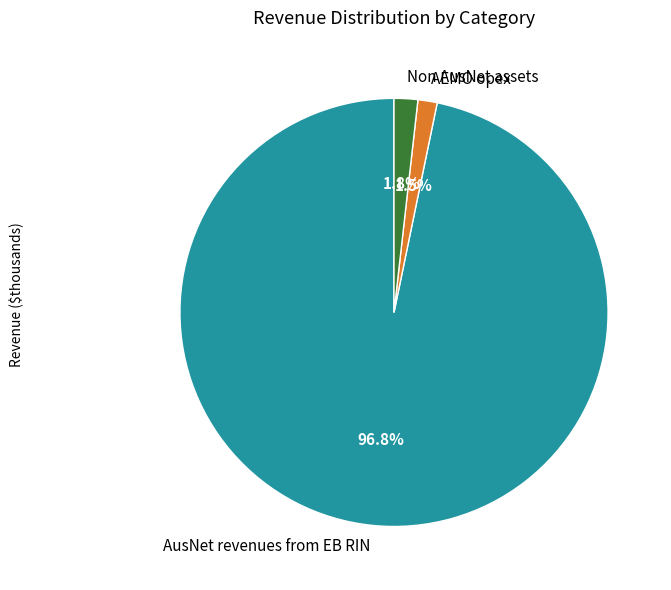

How many slices are in this pie chart?

3